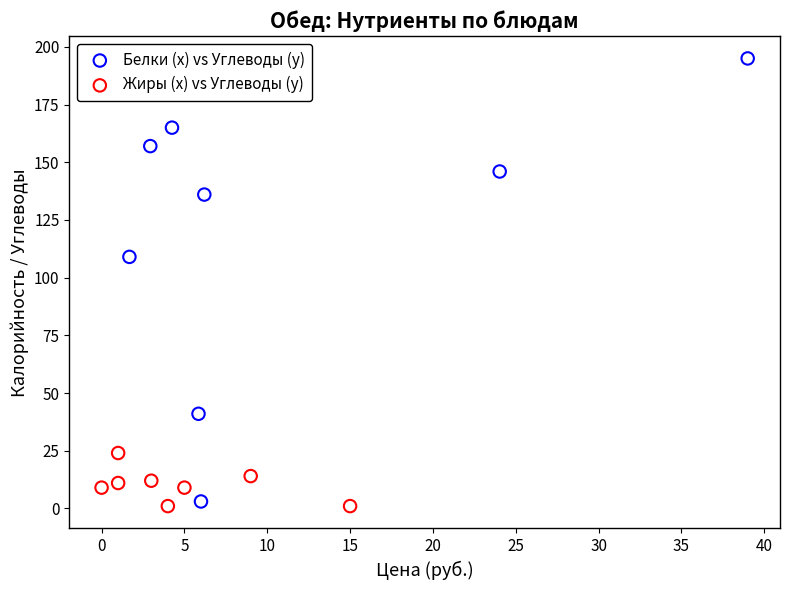

Which series reaches the maximum Y coordinate?

Белки (x) vs Углеводы (y)